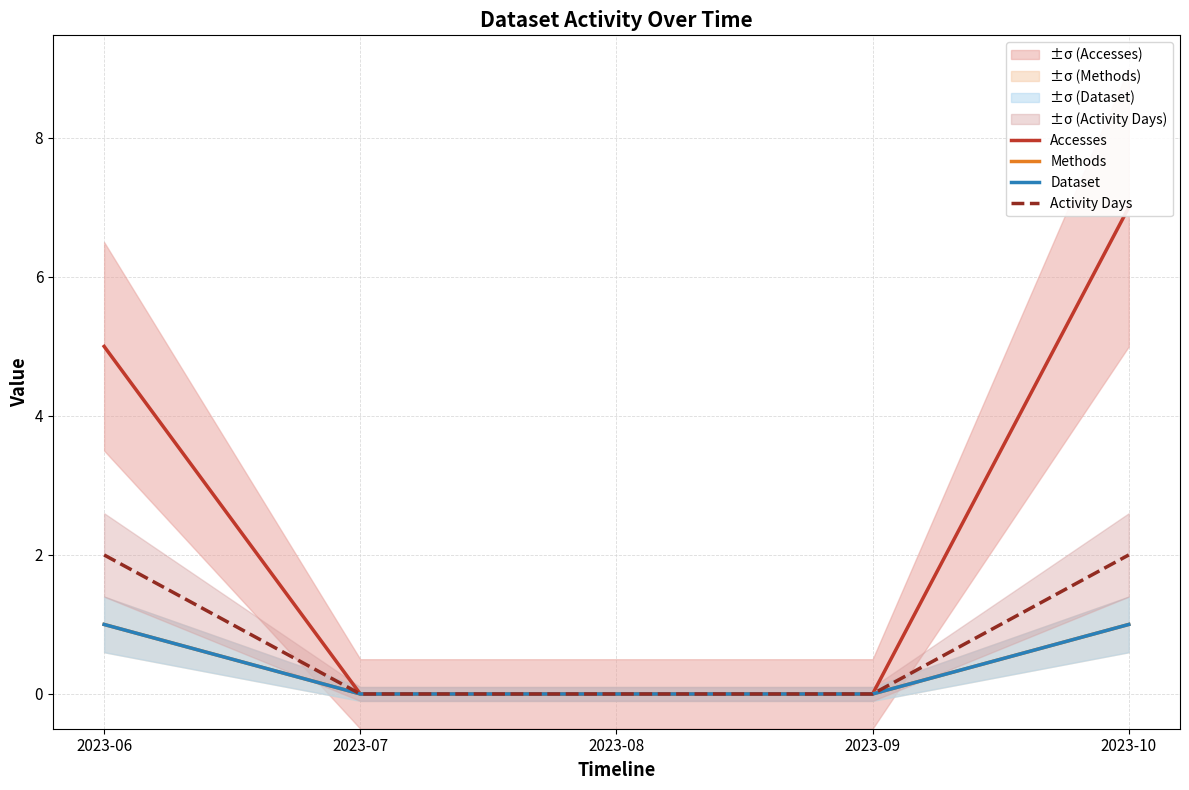

At which category does the chart reach its peak across all series?

2023-10